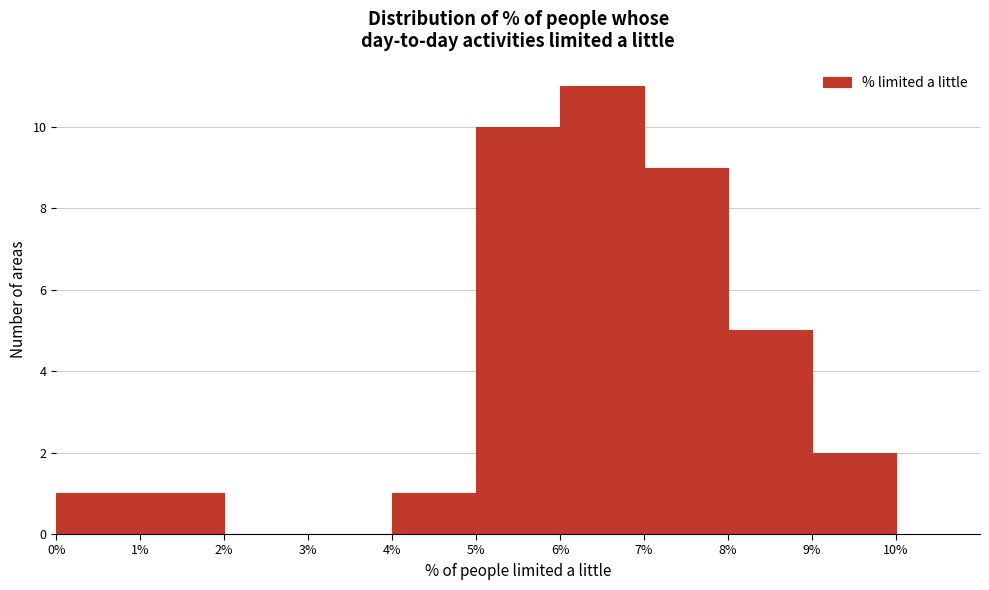

Over which range of the x-axis is the bar tallest?

6% to 7%